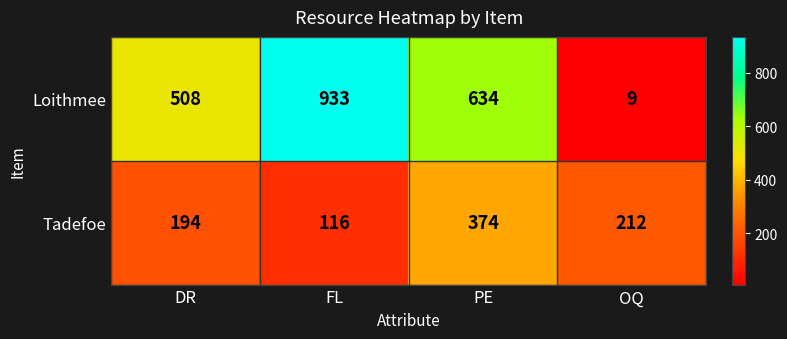

At how many categories does at least one series exceed 488?

3